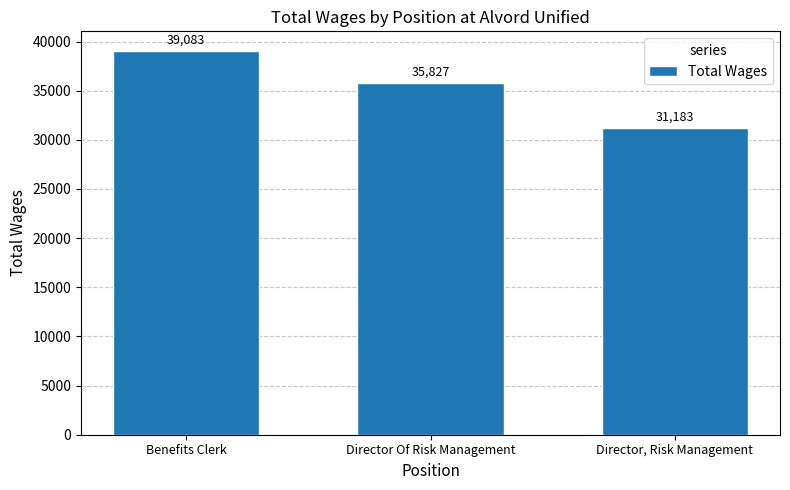

Does the chart contain any negative values?

No